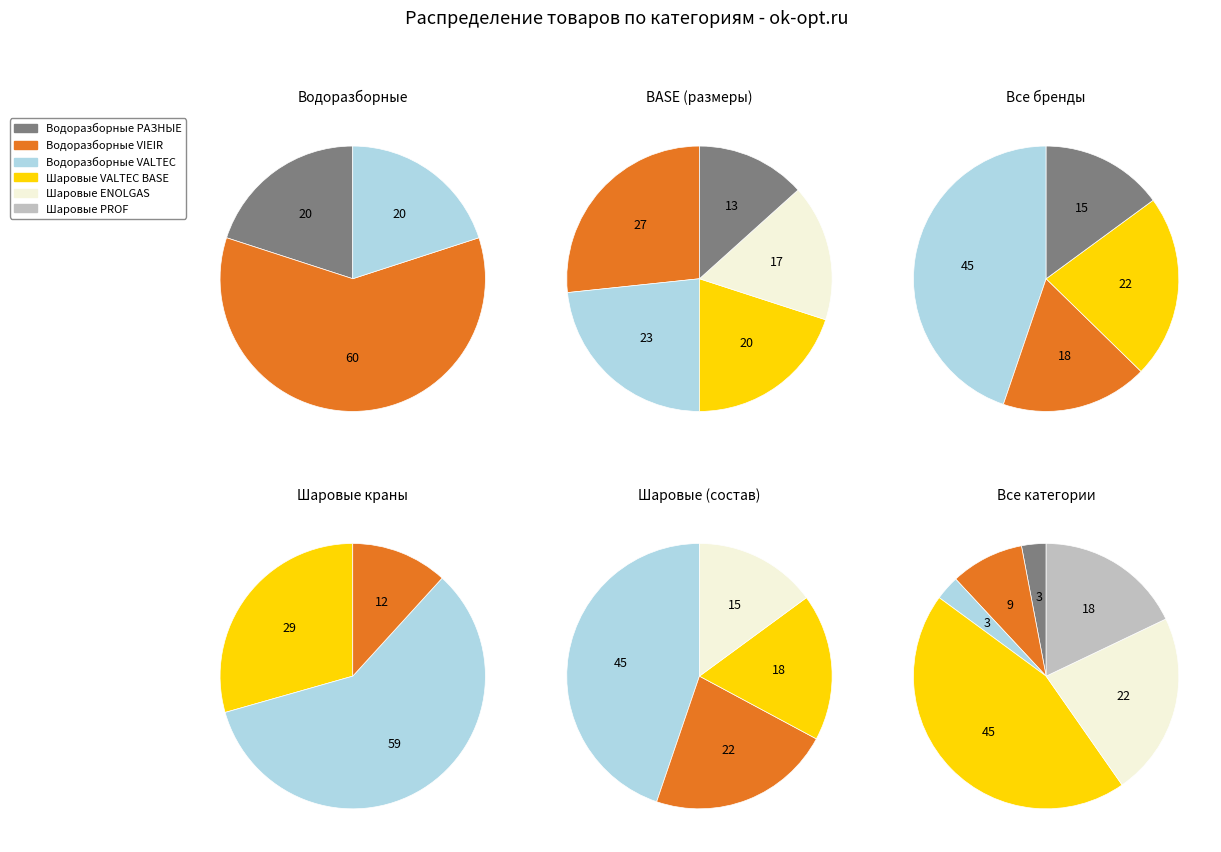

How many slices are in this pie chart?

6